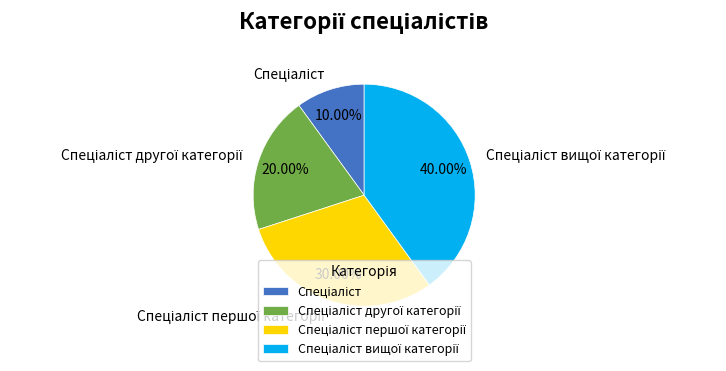

Is there a majority slice in this chart?

No